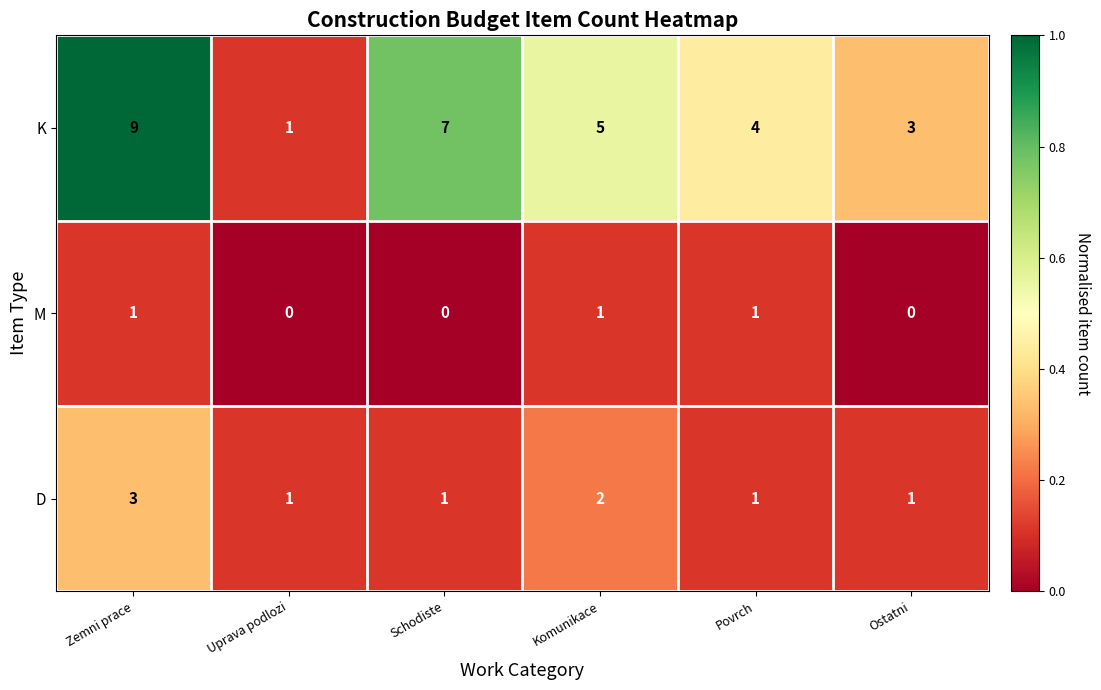

Which series has the largest total across all categories?

K